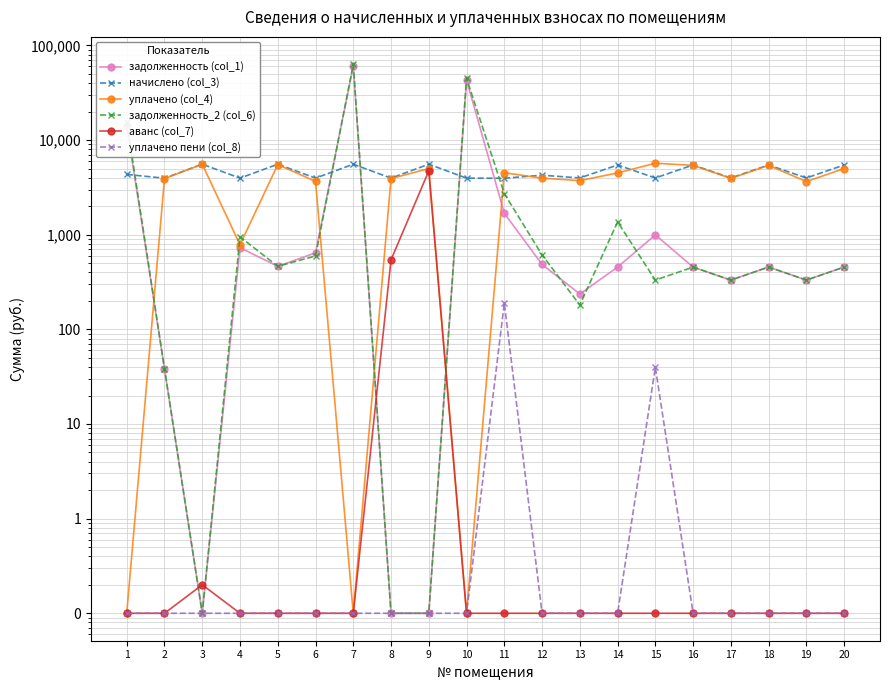

True or false: аванс (col_7) has more than 1 points higher than both neighbors.

True